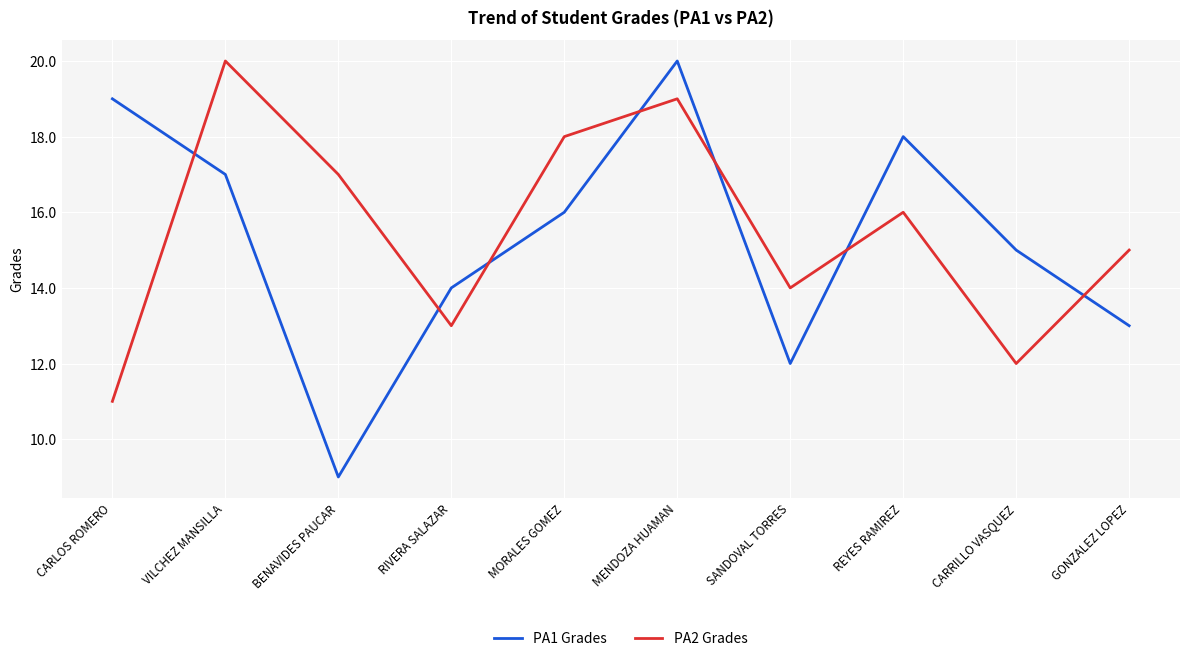

True or false: PA2 Grades has a value of 18 at MORALES GOMEZ.

True